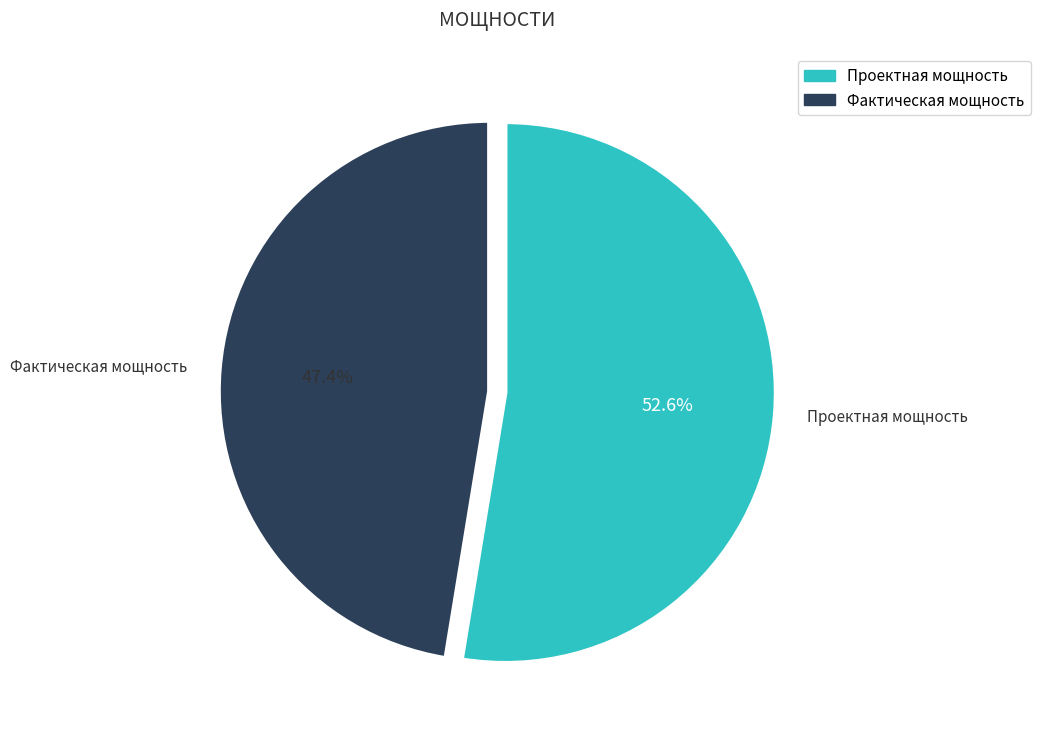

What is the smallest slice in the pie chart?

Фактическая мощность